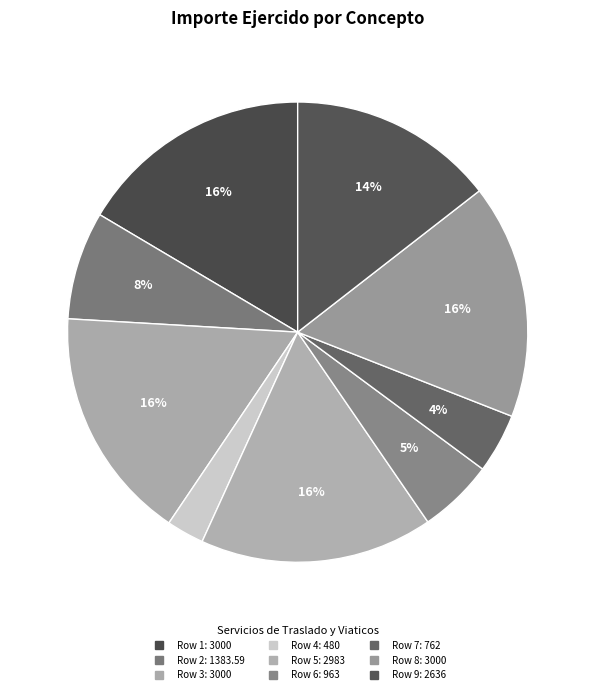

Which category has the biggest portion of the pie?

Row 1